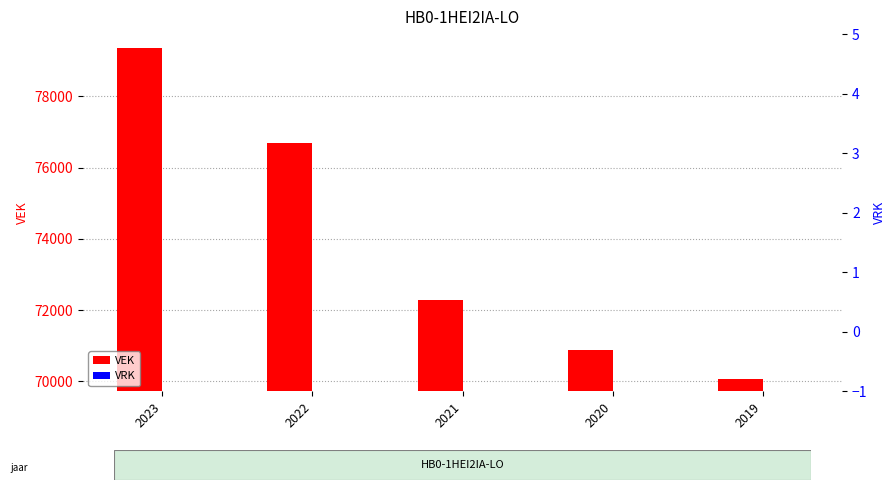

What is the approximate value of VEK at 2019?

70068